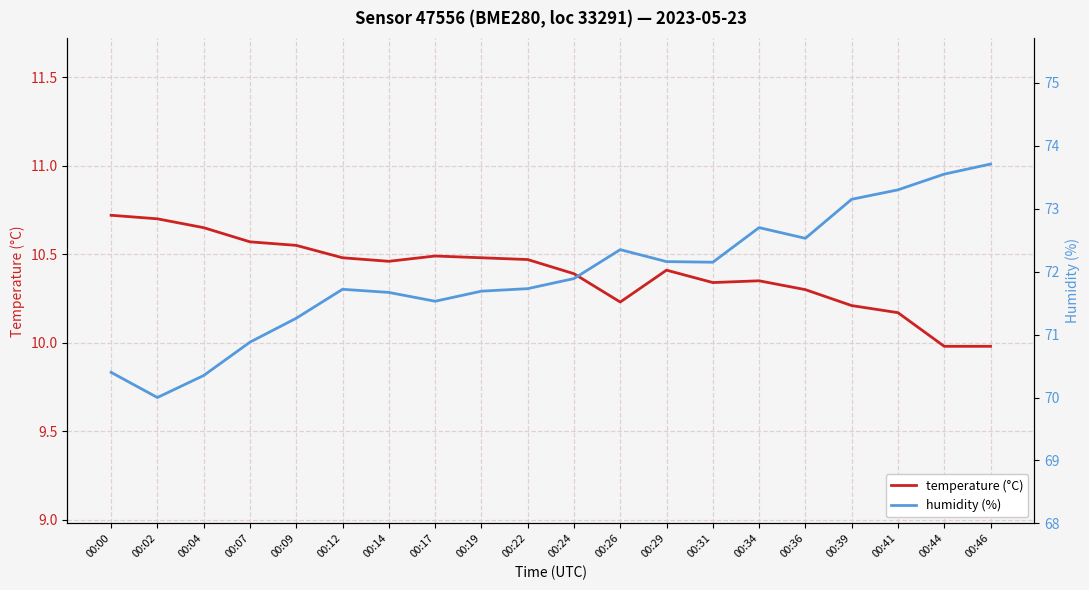

True or false: humidity (%) has a value of 113.2 at 00:02.

False